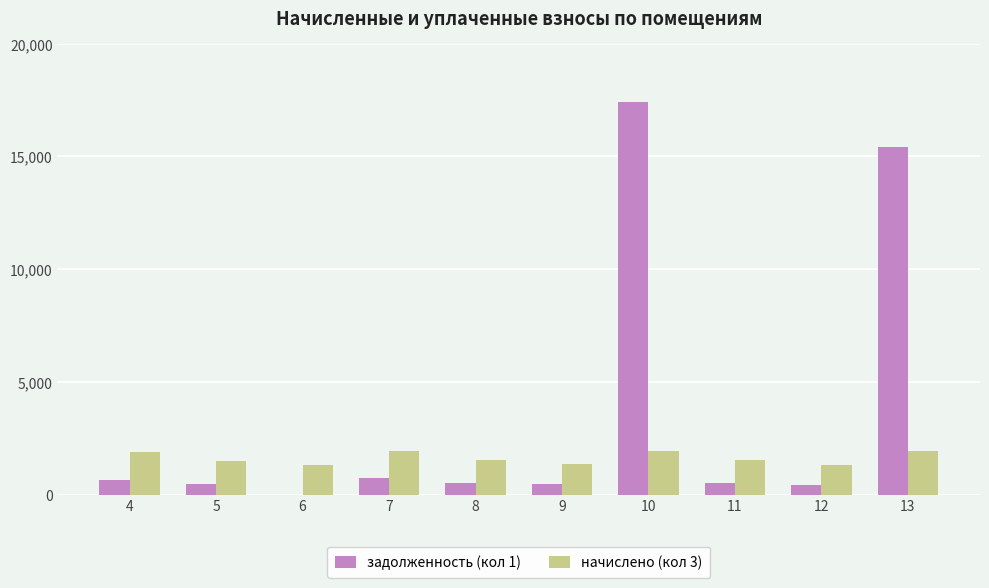

Where is задолженность (кол 1) nearest to the value 8694?

13